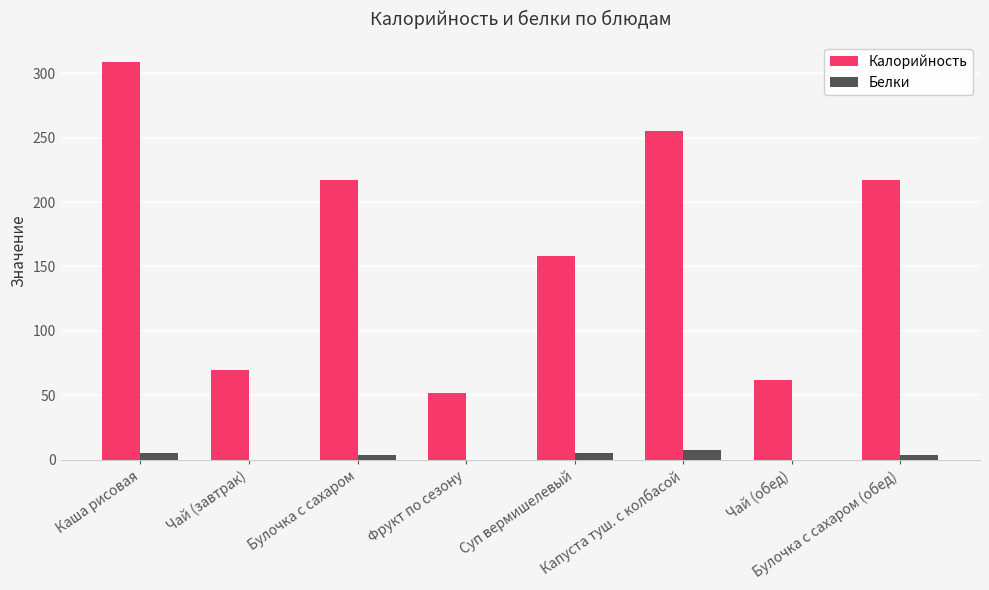

Which series has the largest total across all categories?

Калорийность